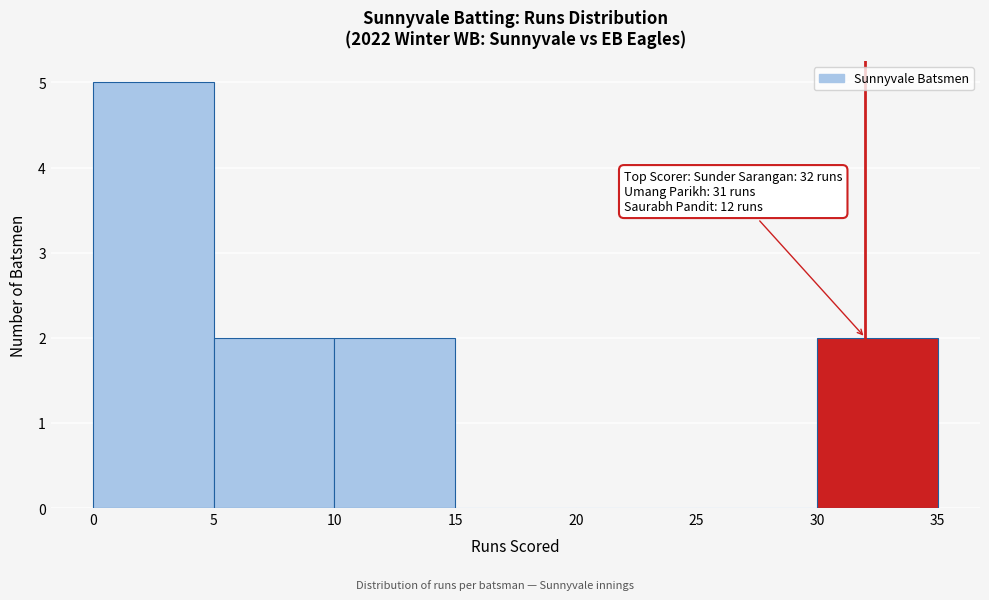

Over which range of the x-axis is the bar tallest?

0 to 5